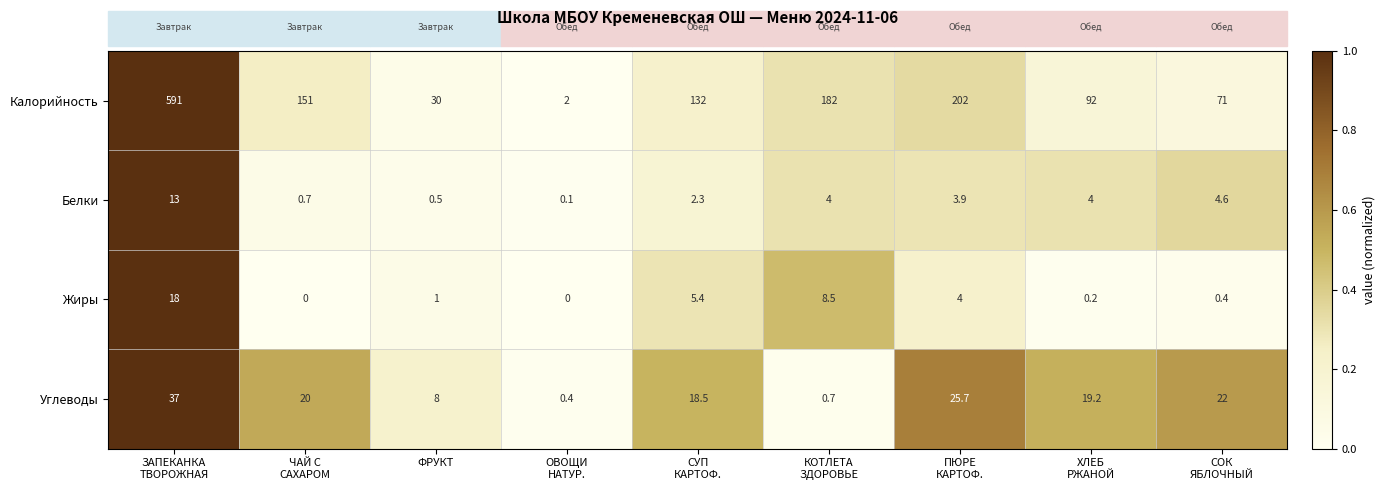

Rank the series by their maximum value, from highest to lowest.

Калорийность, Углеводы, Жиры, Белки